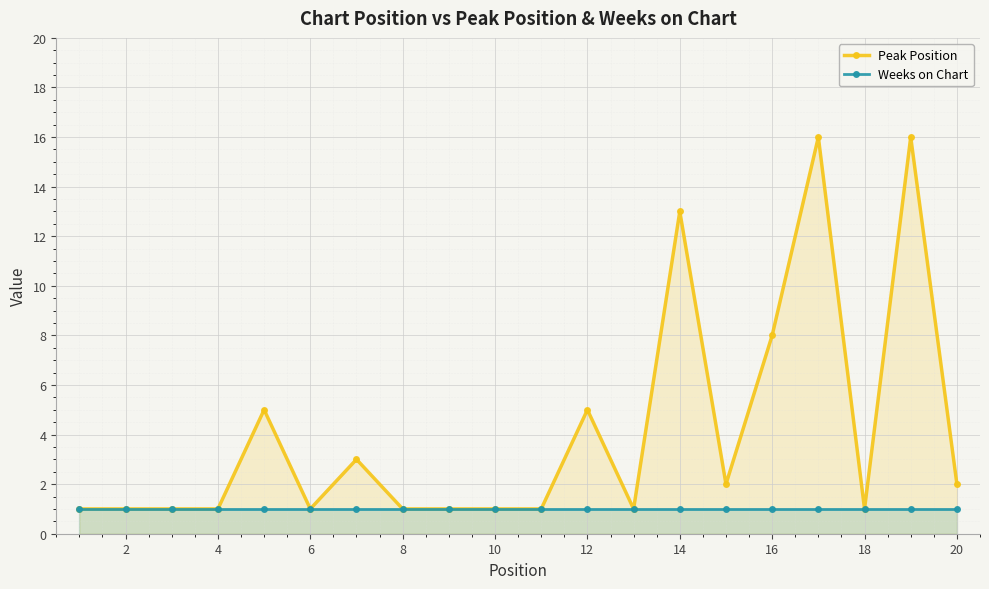

List the series in order of their overall mean, lowest first.

Weeks on Chart, Peak Position